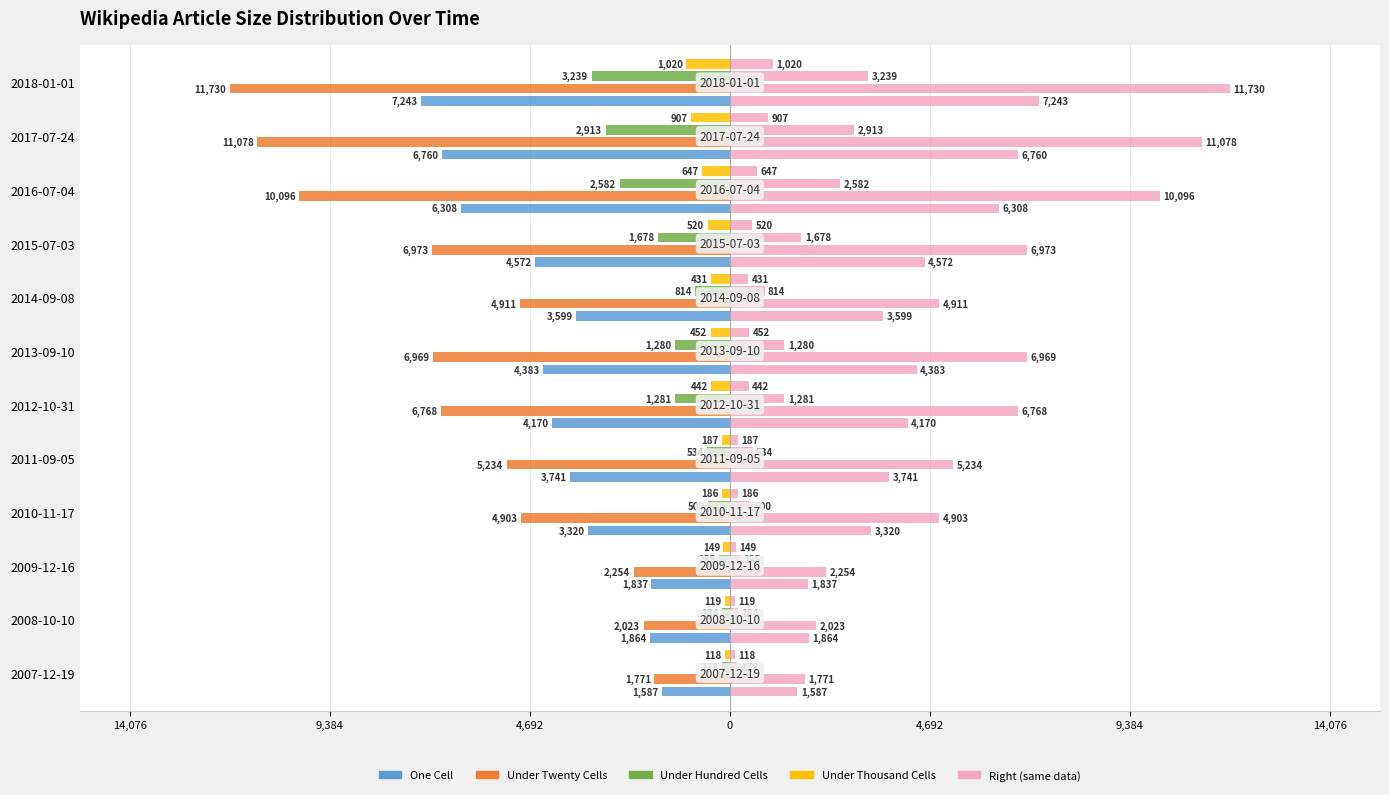

How many series are shown in this chart?

4